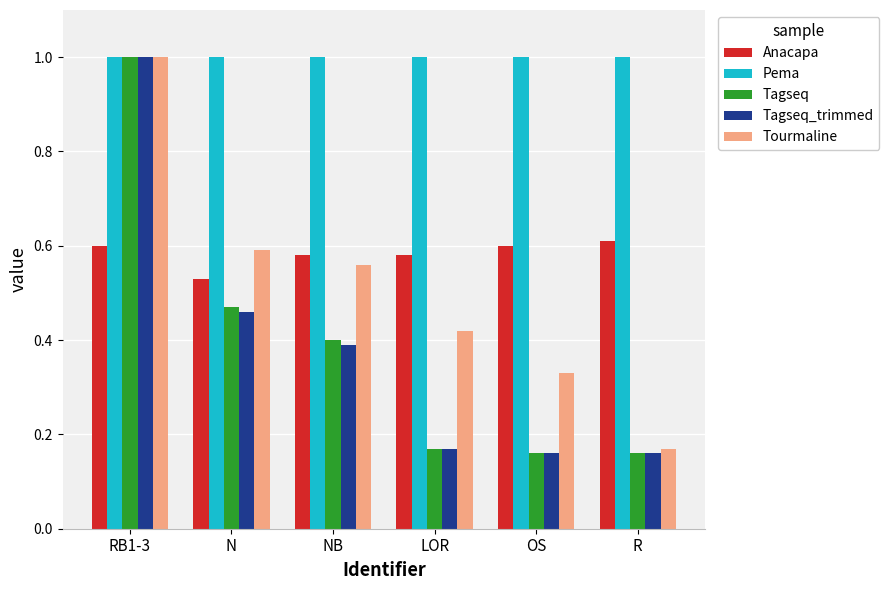

What is the approximate value of Tagseq at RB1-3?

1.0